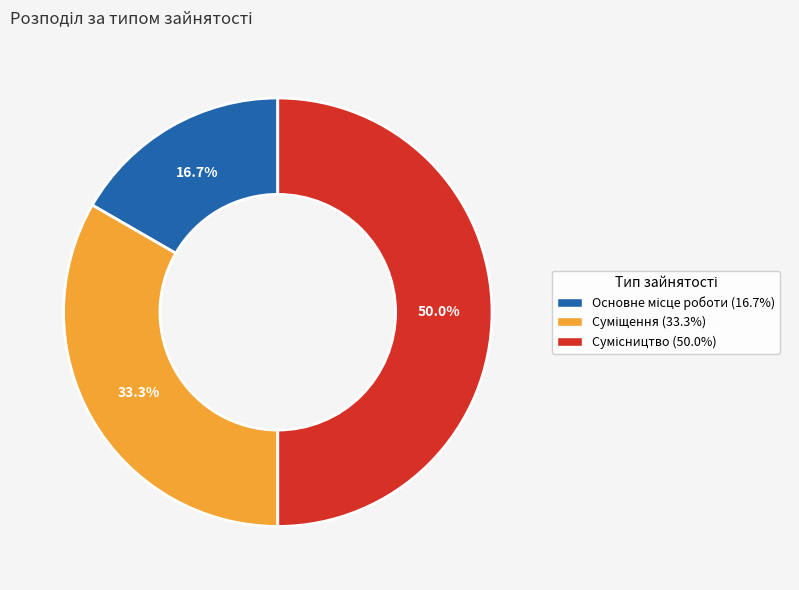

Count the number of slices in the pie.

3